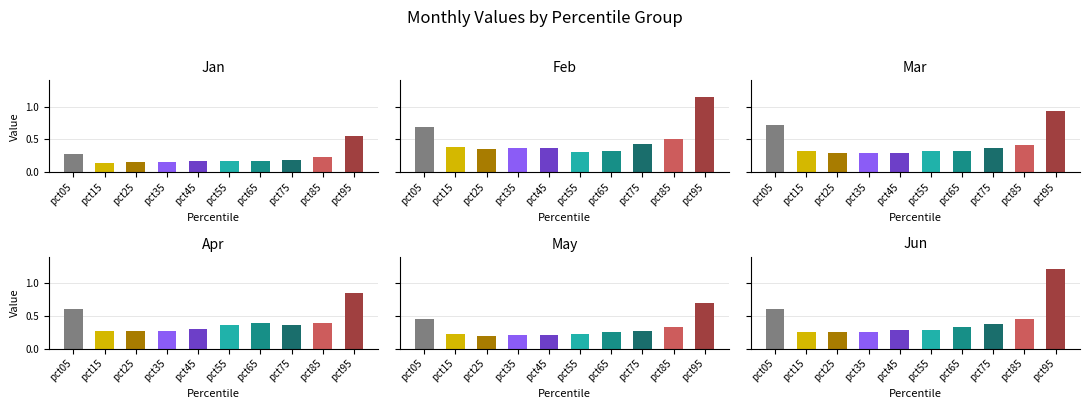

What is the difference between the maximum and second lowest values in the Apr series?

0.6